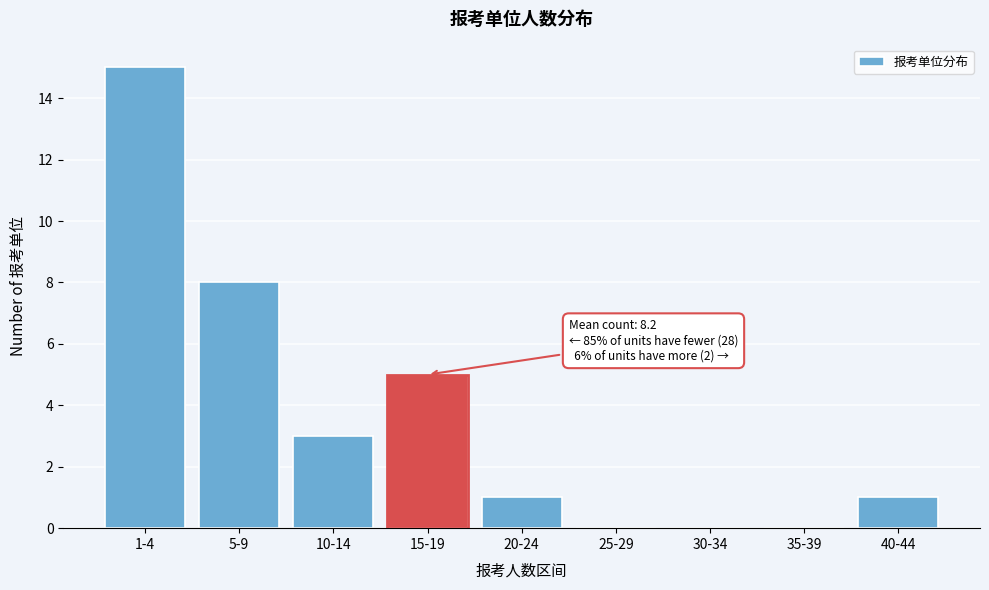

Reading left to right, extract all data points from this chart.

1-4=15	5-9=8	10-14=3	15-19=5	20-24=1	25-29=0	30-34=0	35-39=0	40-44=1